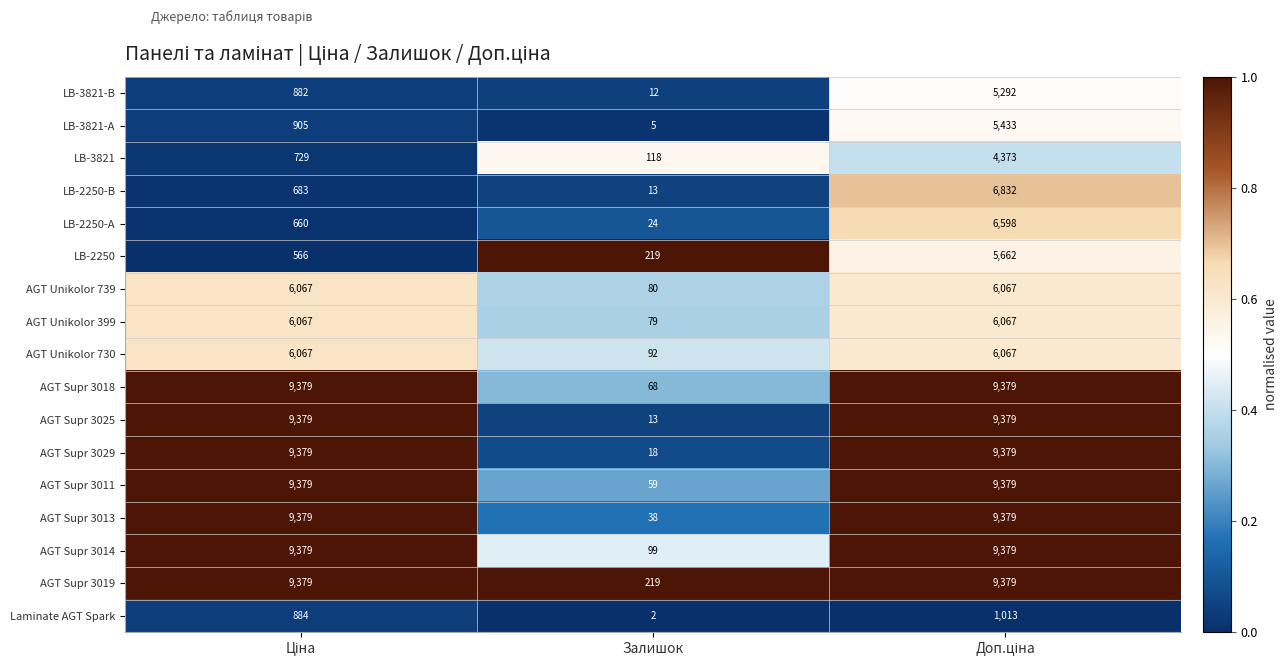

What is the greatest value displayed?

9379